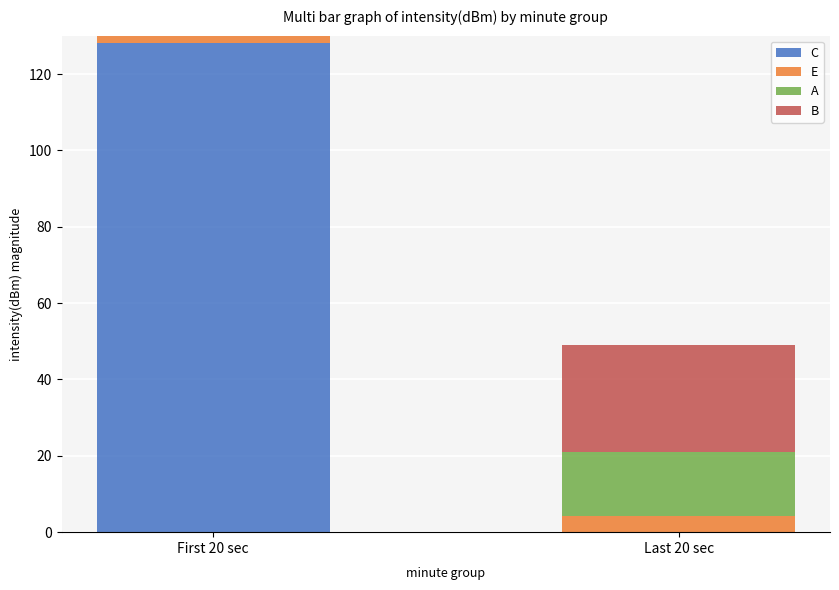

What are all the series names shown in the legend?

C, E, A, B